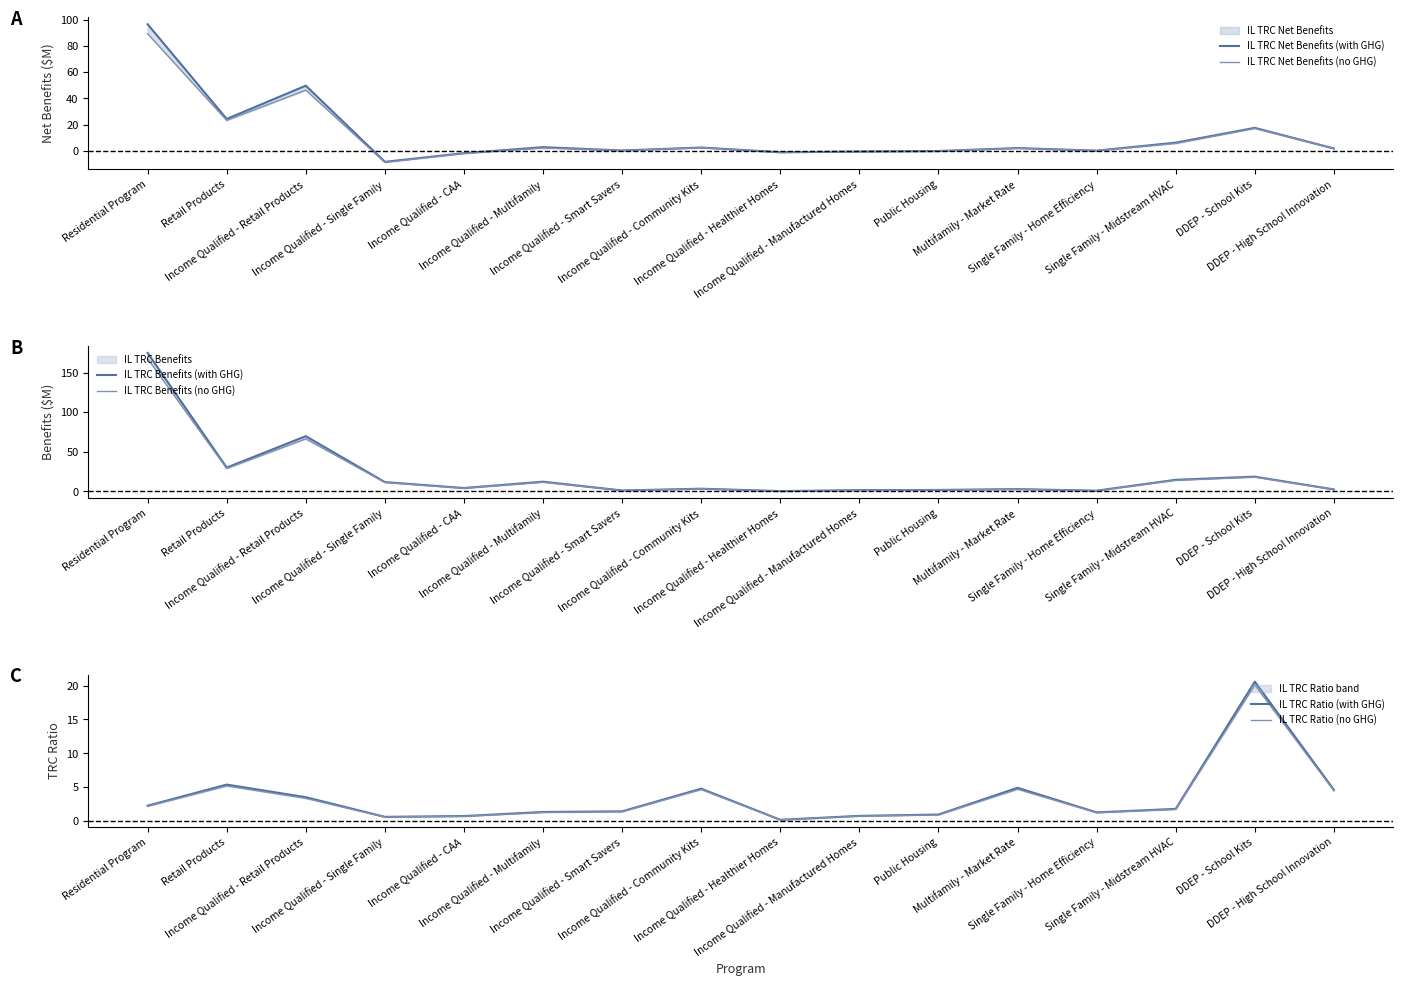

Reading left to right, list all the values displayed in this chart.

IL TRC Net Benefits (with GHG): 96.5	24.3	49.7	-8.4	-1.8	2.8	0.3	2.5	-1.1	-0.5	-0.1	2.1	0.1	6.2	17.5	1.8
IL TRC Net Benefits (no GHG): 89.2	23.2	46.3	-8.8	-1.9	2.2	0.2	2.4	-1.1	-0.6	-0.2	2.0	0.1	5.6	17.1	1.7
IL TRC Benefits (with GHG): 174.8	29.9	69.6	11.6	4.1	12.1	0.9	3.2	0.2	1.3	1.6	2.6	0.7	14.4	18.4	2.3
IL TRC Benefits (no GHG): 167.5	28.8	66.2	11.1	3.9	11.4	0.9	3.1	0.2	1.3	1.6	2.5	0.7	13.9	18.0	2.2
IL TRC Ratio (with GHG): 2.2	5.4	3.5	0.6	0.7	1.3	1.4	4.7	0.1	0.7	0.9	4.9	1.2	1.8	20.6	4.6
IL TRC Ratio (no GHG): 2.1	5.2	3.3	0.6	0.7	1.2	1.3	4.6	0.1	0.7	0.9	4.7	1.2	1.7	20.1	4.4